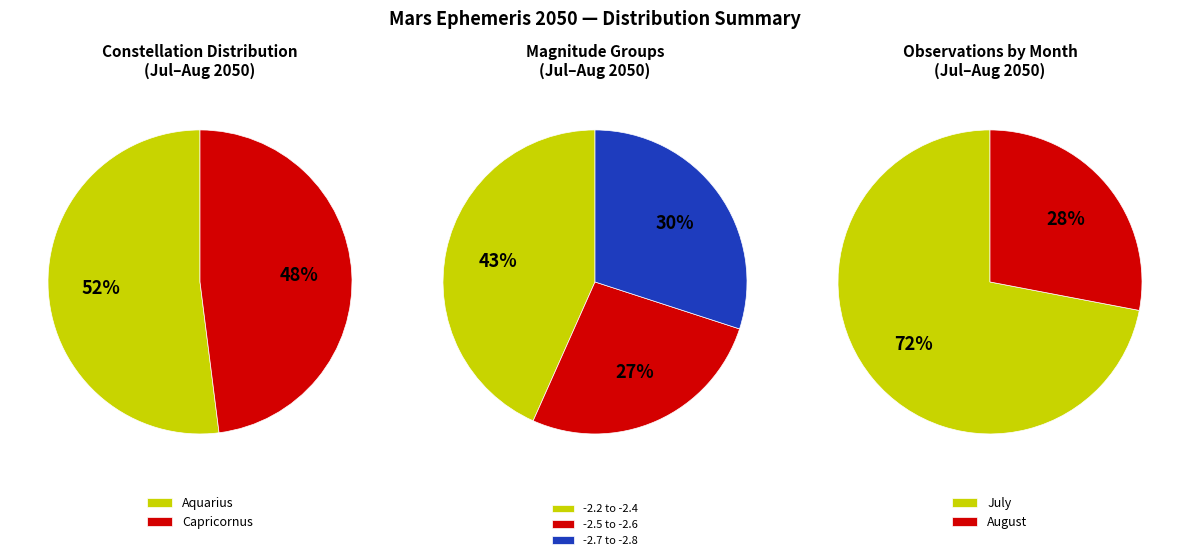

Is there any slice that represents more than half of the pie?

Yes